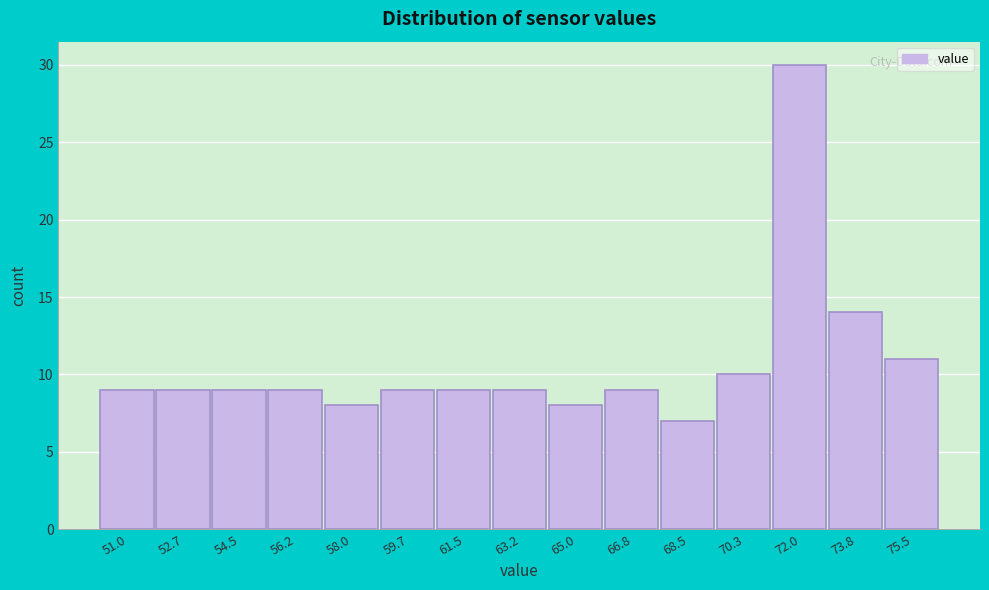

Reading left to right, transcribe this chart: for each bar, give the range it covers on the x-axis and its height. Neither the bar edges nor the heights are printed on the chart, so give them approximately, as read against the axes.

50.2 to 51.8: 9
51.8 to 53.6: 9
53.6 to 55.4: 9
55.4 to 57.2: 9
57.2 to 58.8: 8
58.8 to 60.6: 9
60.6 to 62.4: 9
62.4 to 64.2: 9
64.2 to 65.8: 8
65.8 to 67.6: 9
67.6 to 69.4: 7
69.4 to 71.2: 10
71.2 to 72.8: 30
72.8 to 74.6: 14
74.6 to 76.4: 11